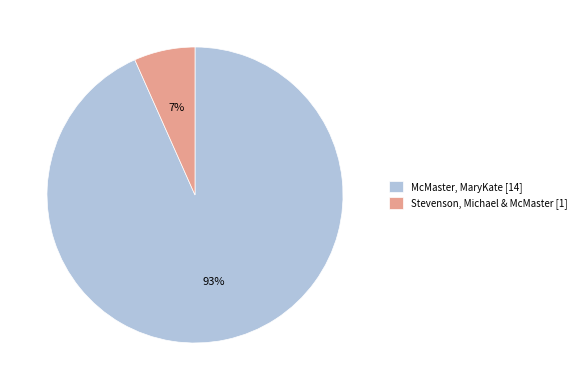

To the nearest percent, what portion does Stevenson, Michael & McMaster [1] represent?

7%